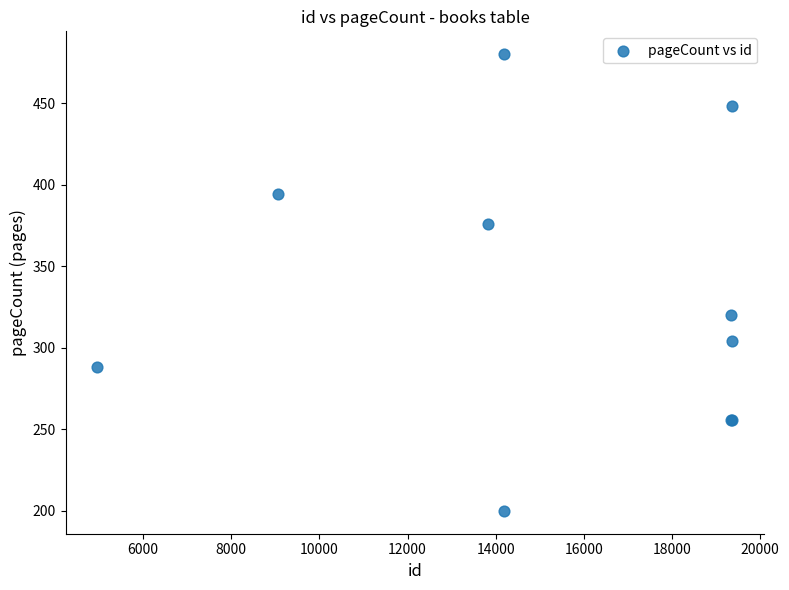

What Y value in the scatter plot is closest to 340?

320